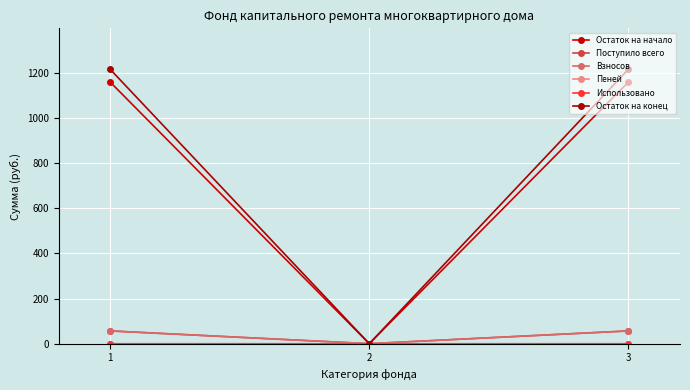

The Остаток на начало series shows 0.0 at 2. True or false?

True